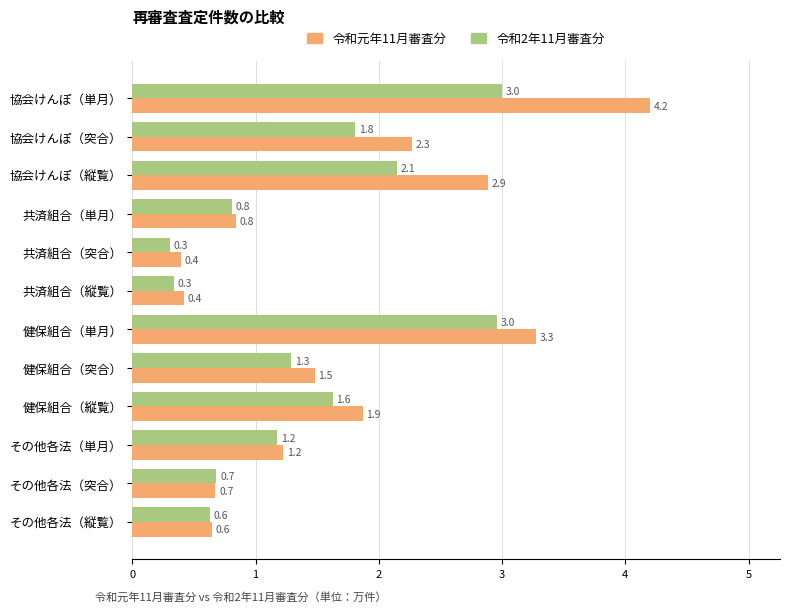

Which series changed the most between 協会けんぽ（縦覧） and その他各法（単月）?

令和元年11月審査分